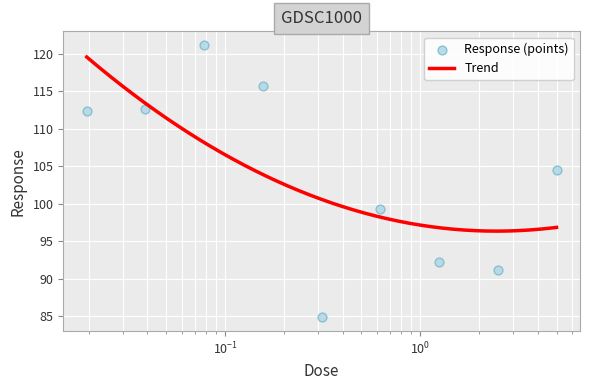

What is the ratio of the value at 5.0 to the value at 0.078125?

0.9